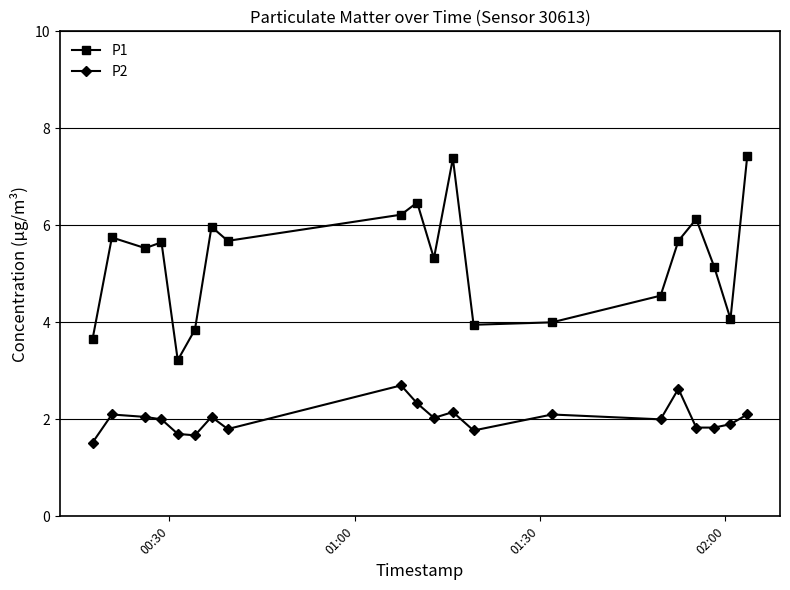

Which series has the largest total across all categories?

P1